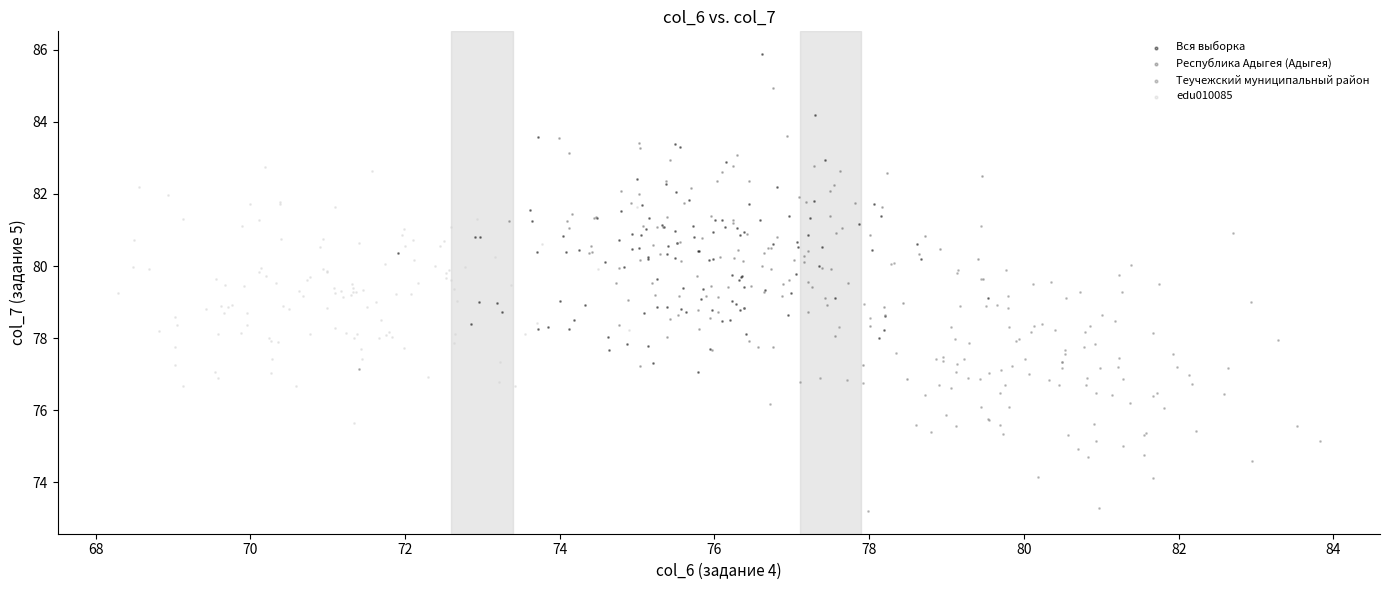

Which series reaches the minimum Y coordinate?

Теучежский муниципальный район